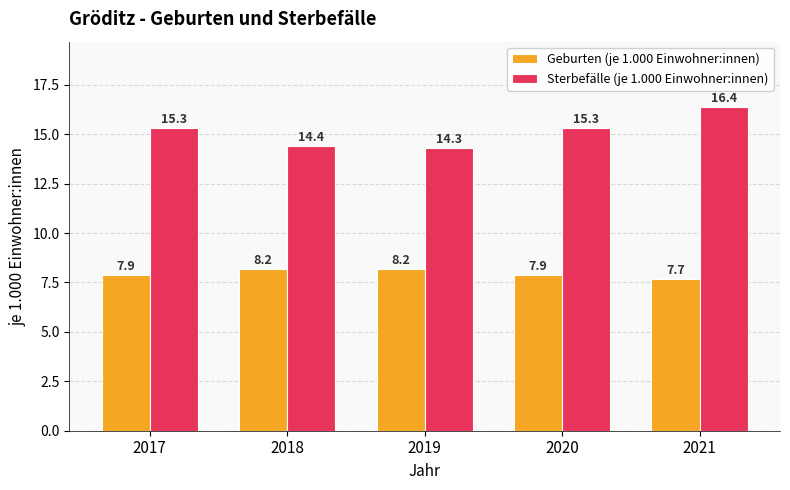

Rank the series at 2017 from highest to lowest value.

Sterbefälle (je 1.000 Einwohner:innen), Geburten (je 1.000 Einwohner:innen)